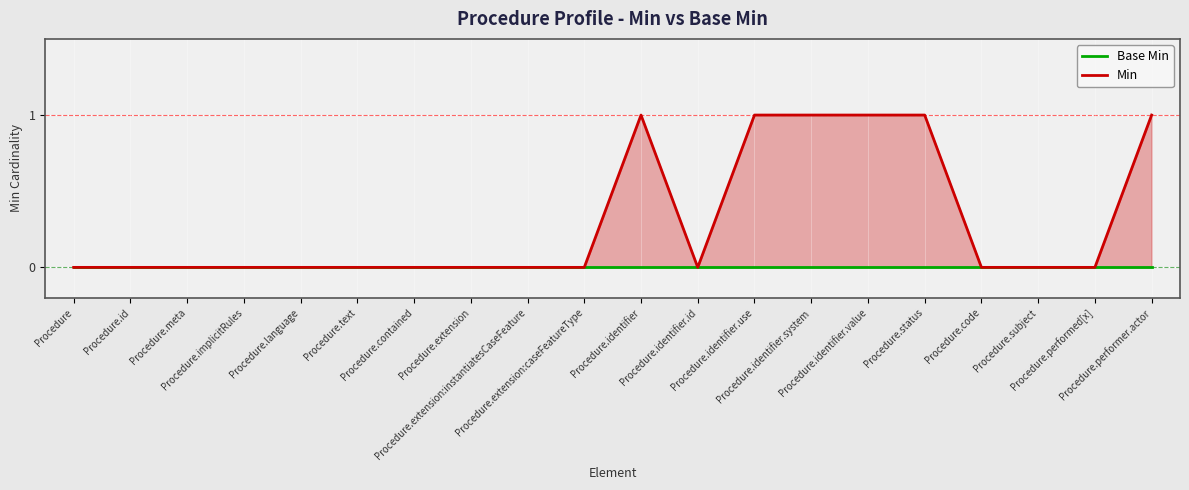

At which category is the sum across all series the highest?

Procedure.identifier